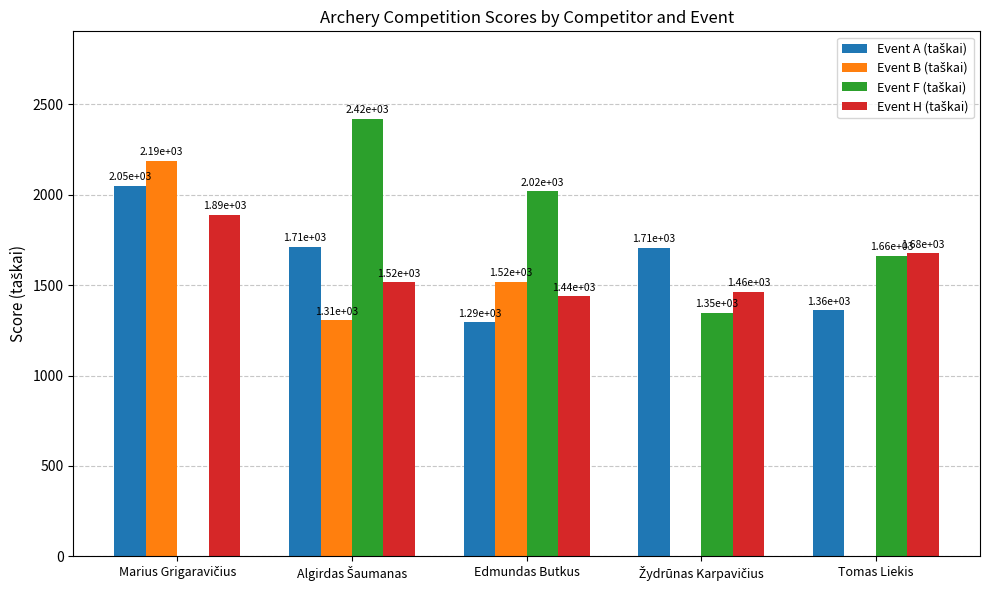

How many categories are shown in the chart?

5